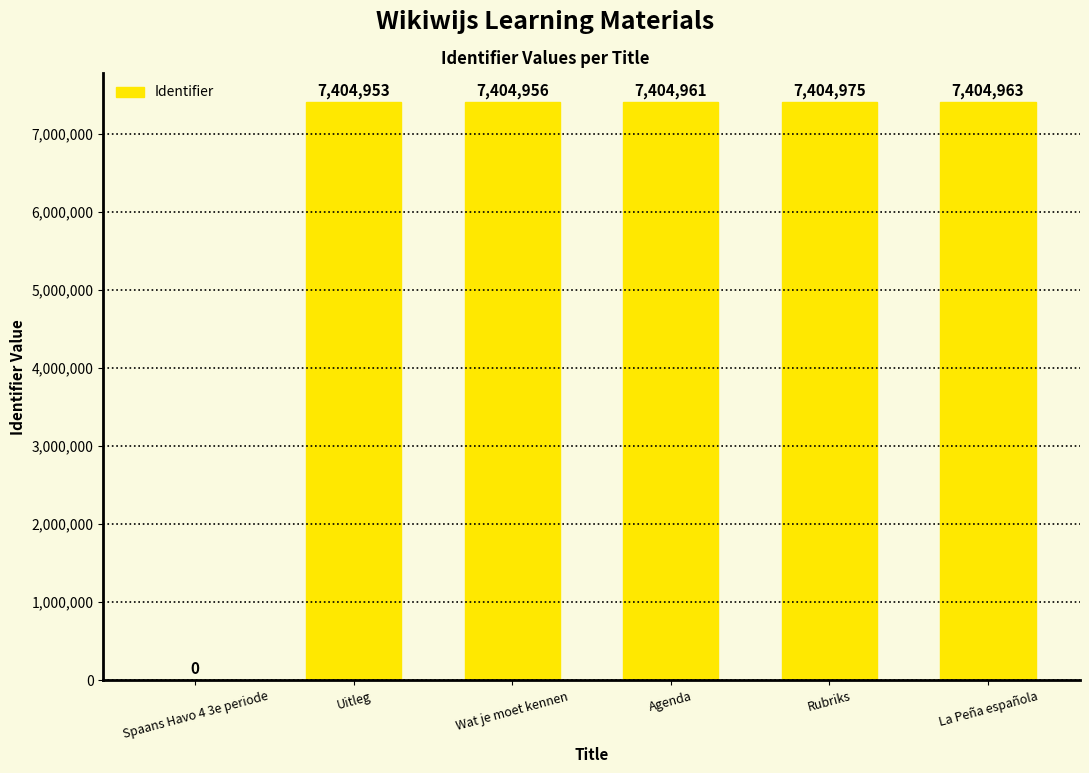

How many data points does each series have?

6